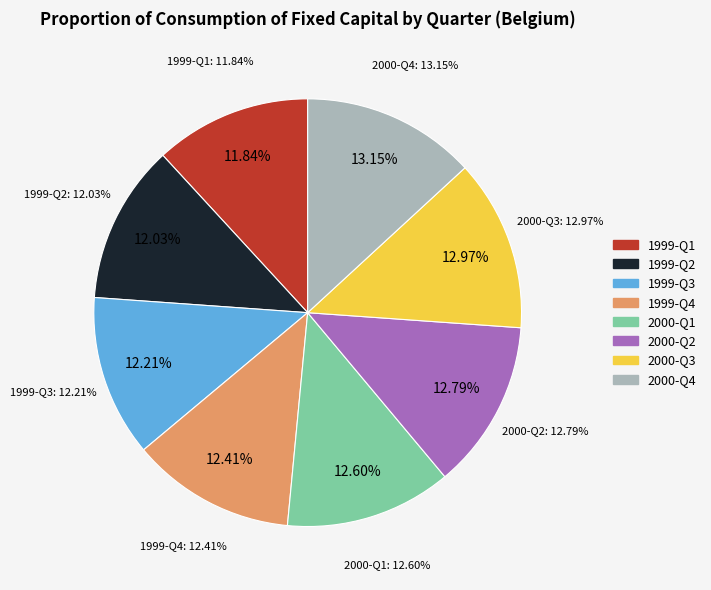

To the nearest percent, what portion does 1999-Q4 represent?

12%